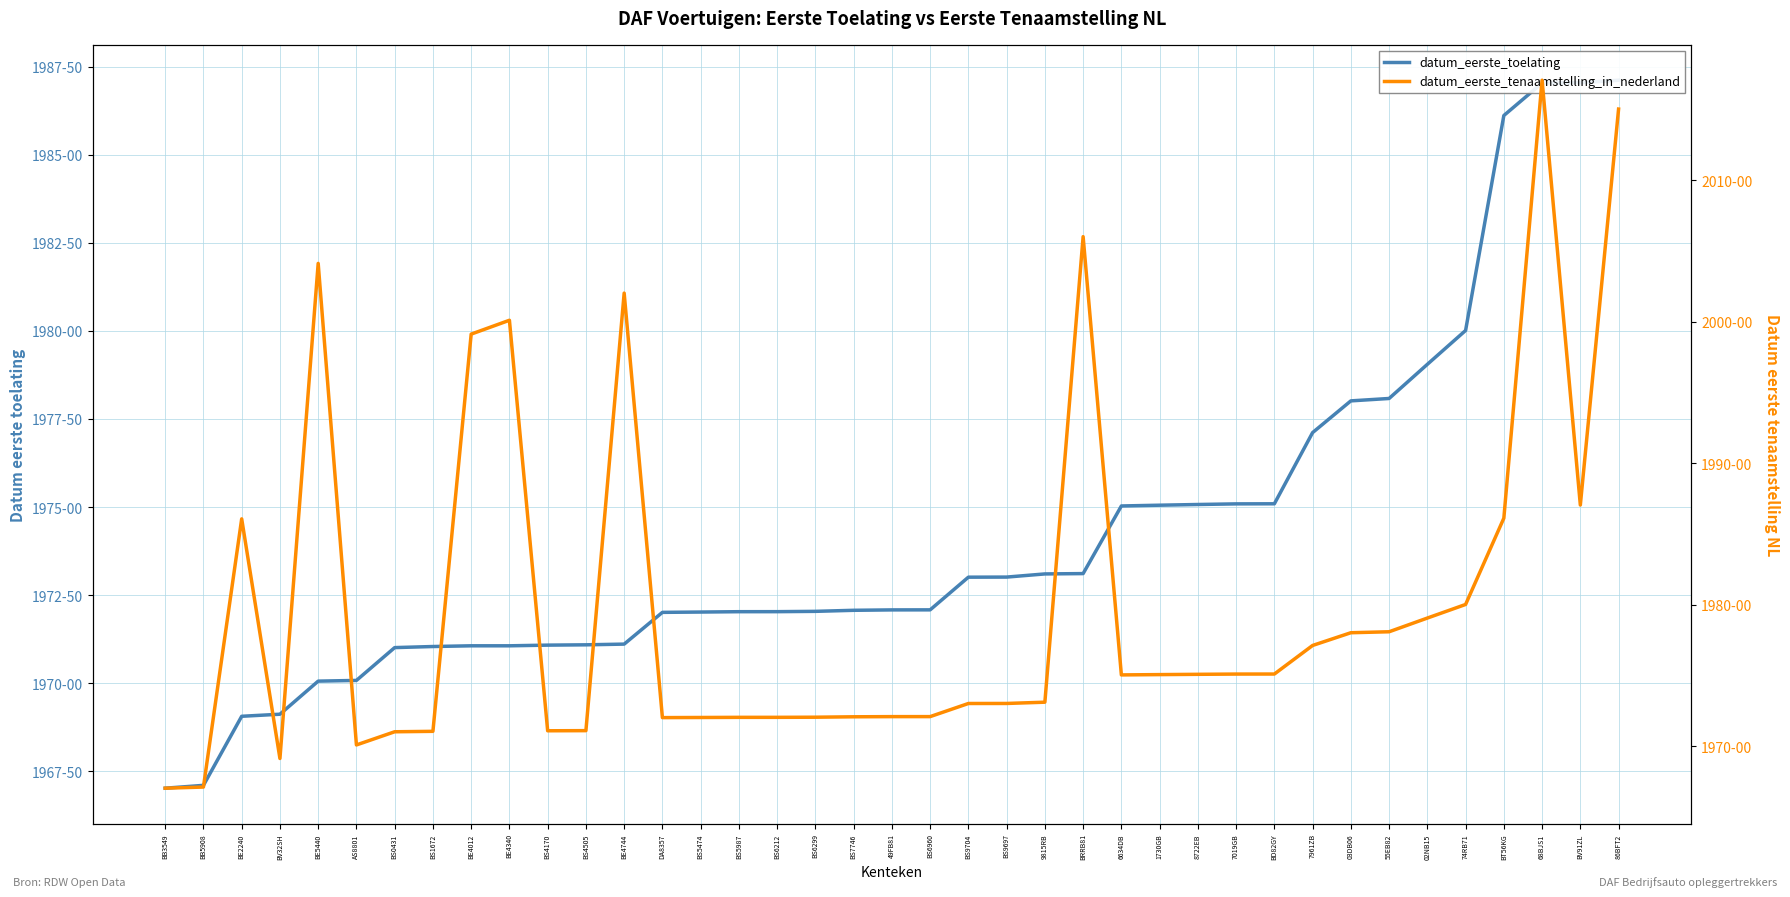

Rank the series at BS5474 from lowest to highest value.

datum_eerste_toelating, datum_eerste_tenaamstelling_in_nederland